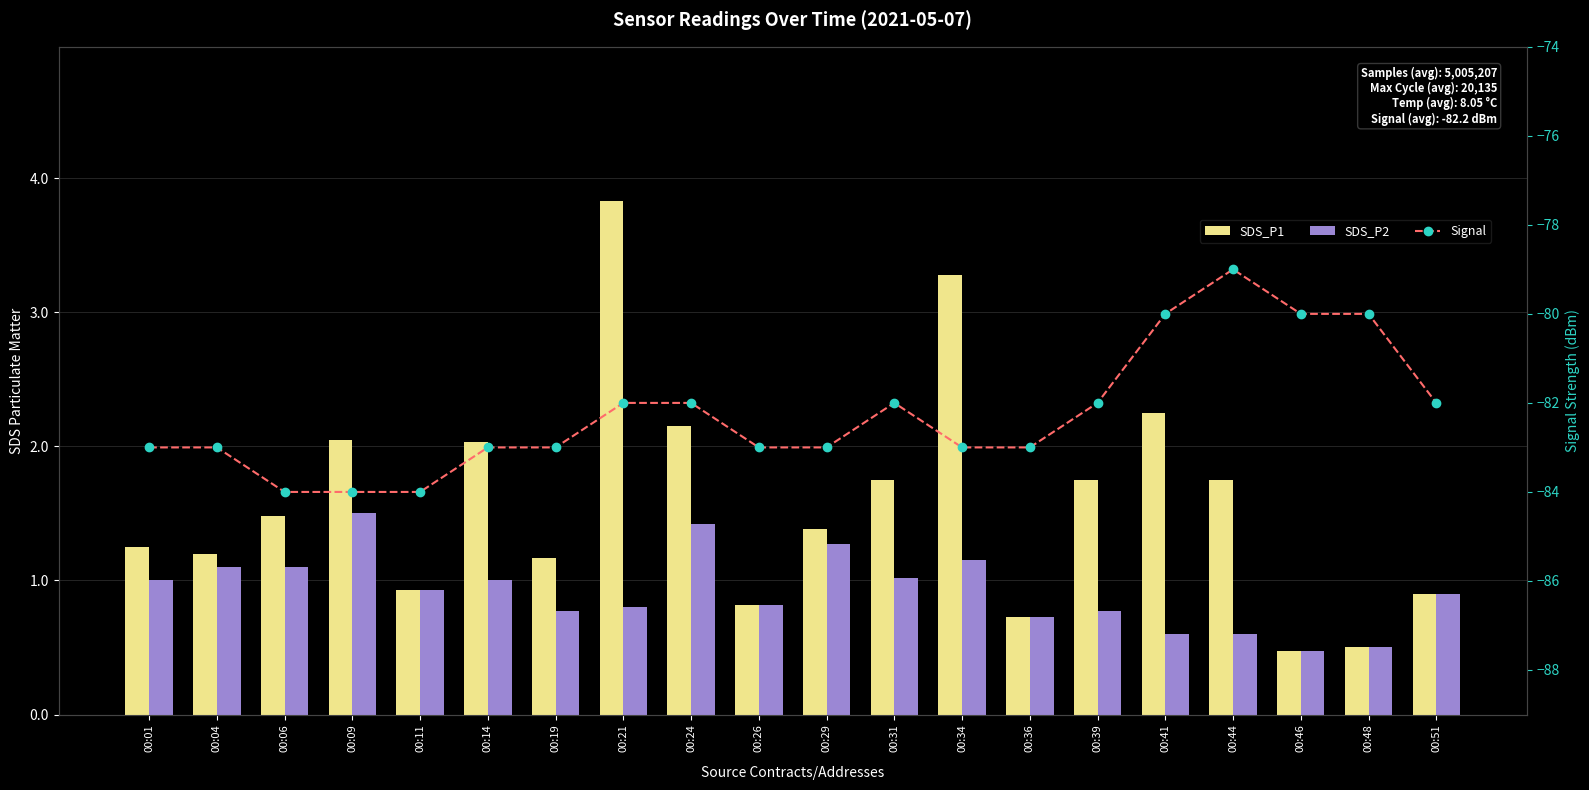

Which series has the largest total across all categories?

SDS_P1